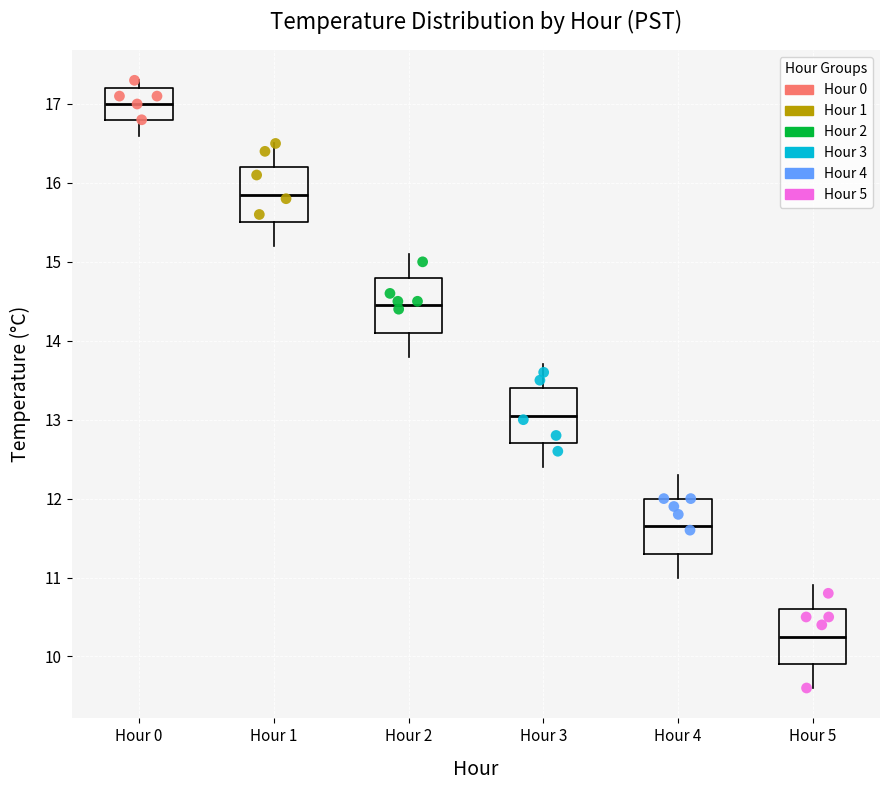

Where does the lower whisker of the box for Hour 1 end on the y-axis? The values are not printed on the chart, so give them approximately, as read against the axis.

15.2